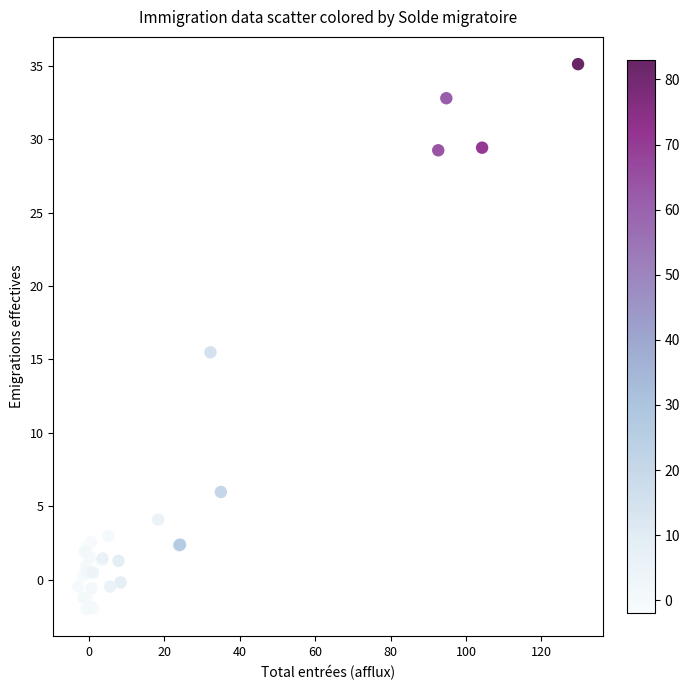

What Y value in the scatter plot is closest to 16?

15.5